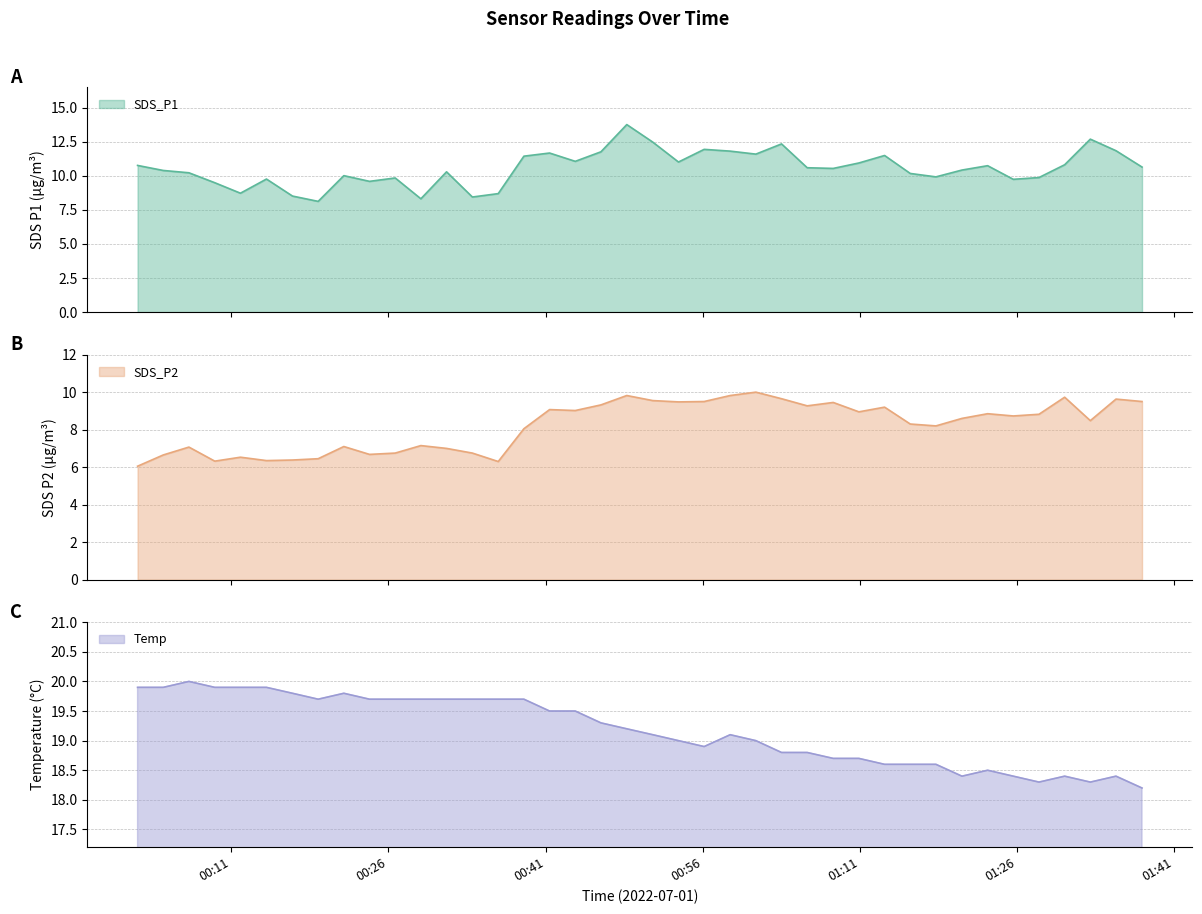

What is the average value of the SDS_P2 series?

8.2